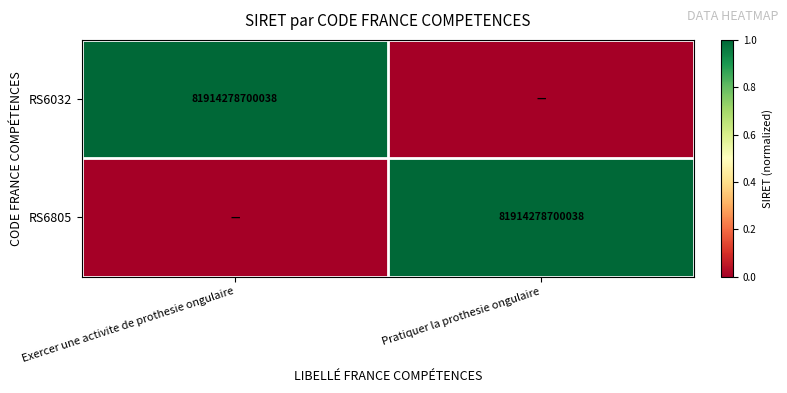

The RS6805 series shows 20863802235832 at Pratiquer la prothesie ongulaire. True or false?

False